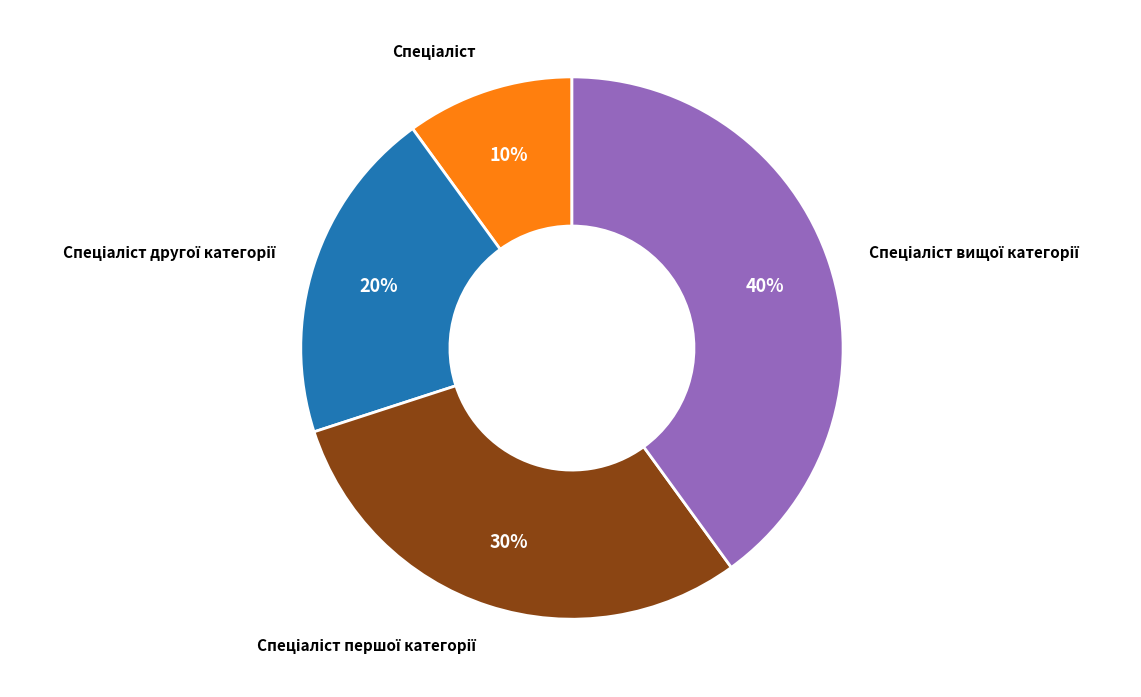

Is there a majority slice in this chart?

No